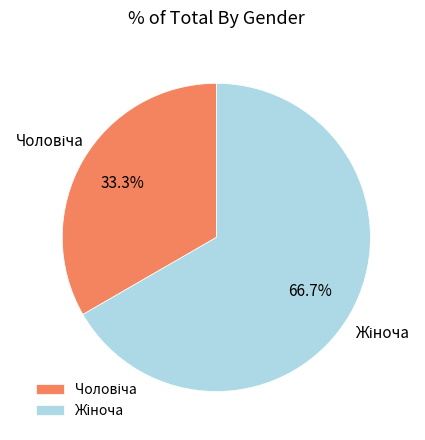

Is there a majority slice in this chart?

Yes